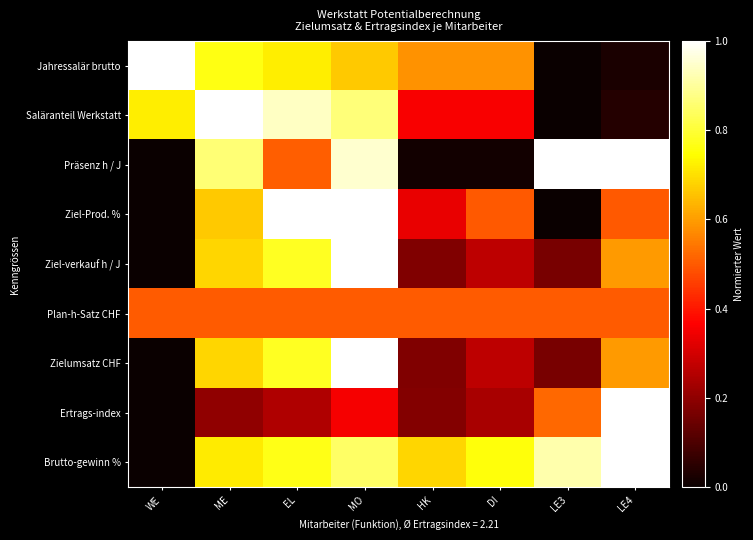

At LE3, list the series in order from largest to smallest.

Präsenz h / J, Brutto-gewinn %, Ertrags-index, Plan-h-Satz CHF, Ziel-verkauf h / J, Zielumsatz CHF, Jahressalär brutto, Saläranteil Werkstatt, Ziel-Prod. %